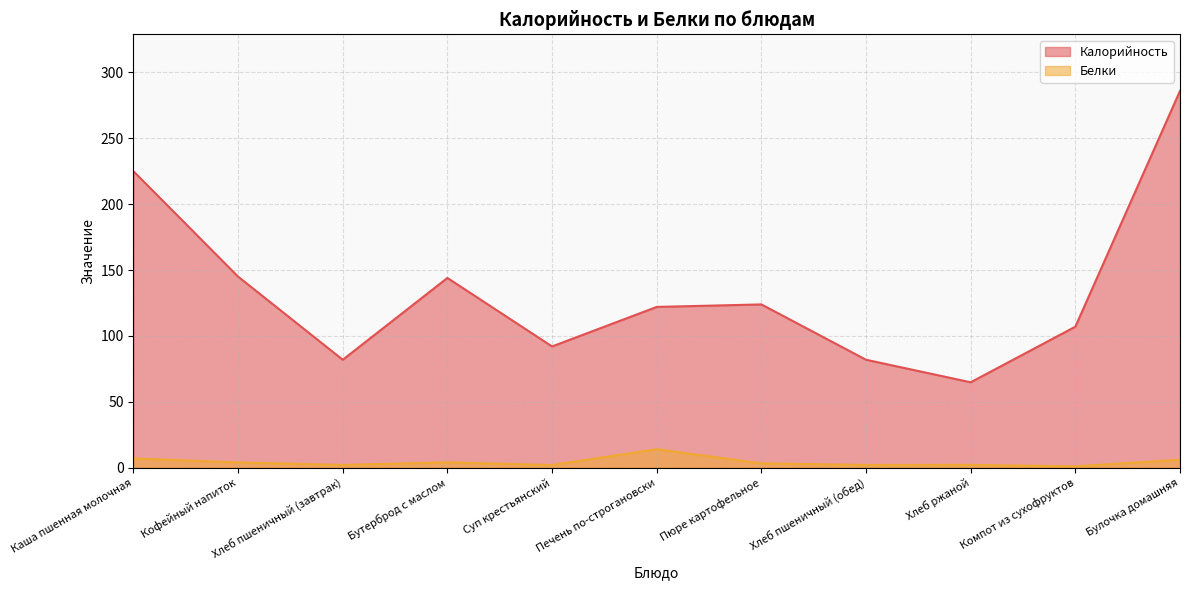

At Печень по-строгановски, list the series in order from largest to smallest.

Калорийность, Белки